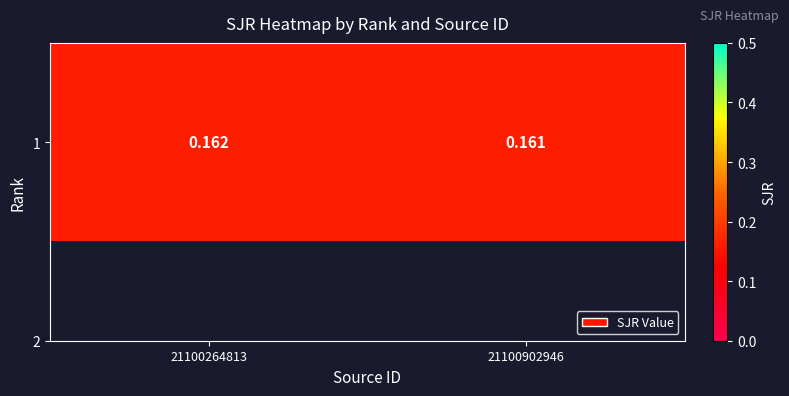

How many data points does each series have?

2